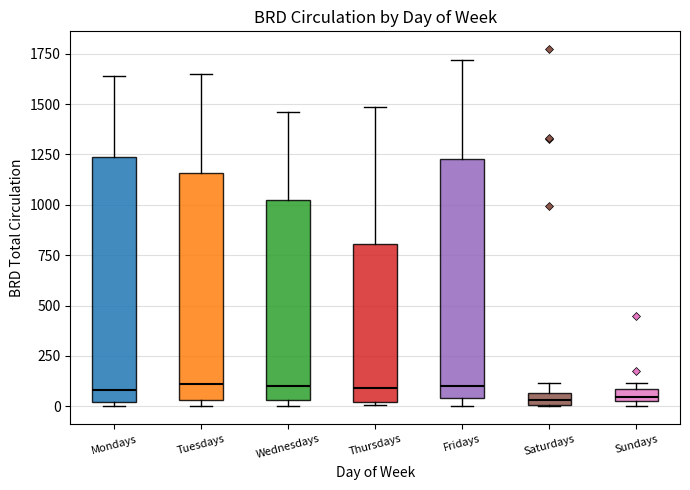

Where is the lower edge of the box for Saturdays on the y-axis? The values are not printed on the chart, so give them approximately, as read against the axis.

0